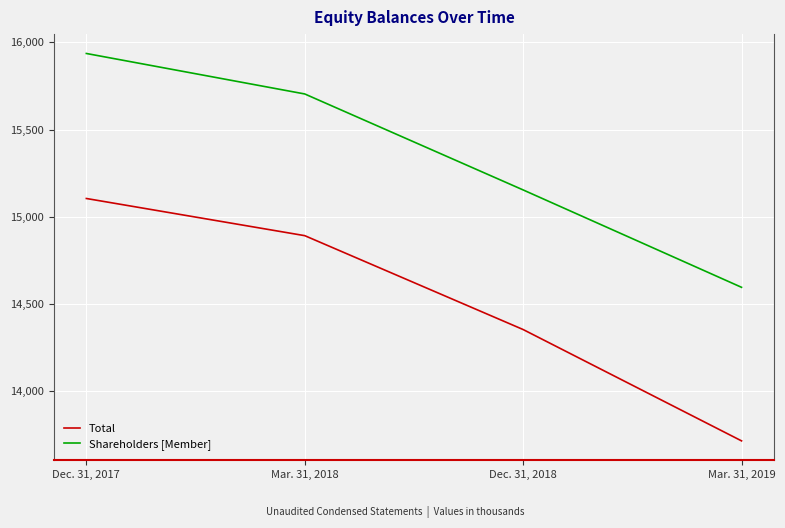

True or false: Total and Shareholders [Member] intersect in this chart.

False